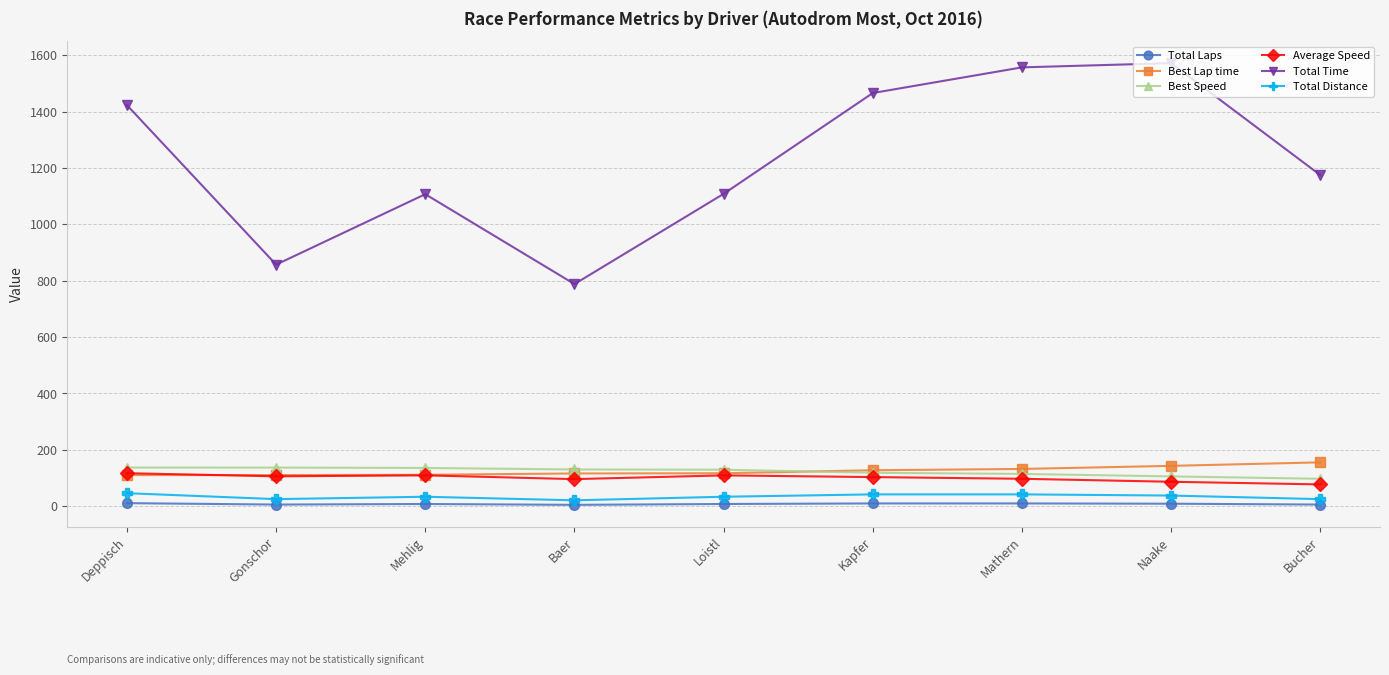

Which series has the largest total across all categories?

Total Time